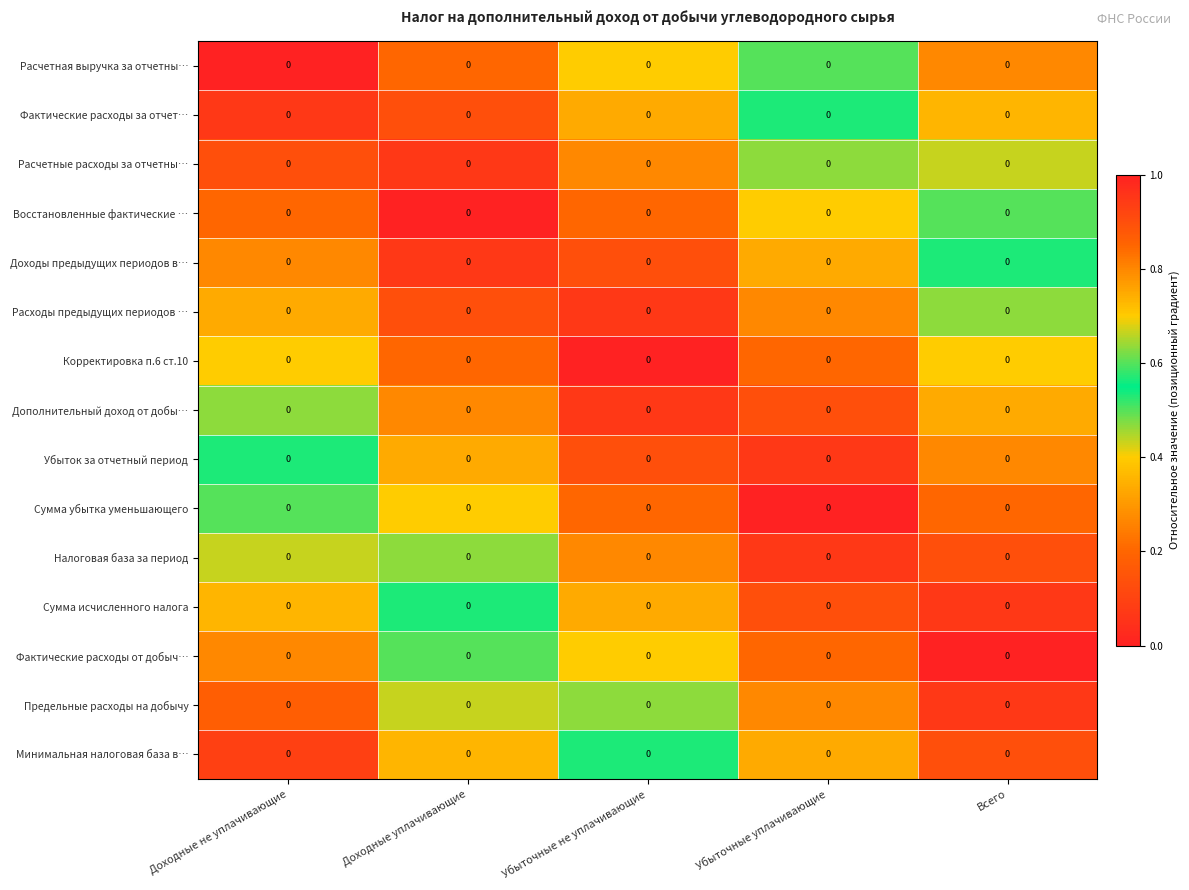

At which label does Расходы предыдущих периодов … reach its peak?

Всего